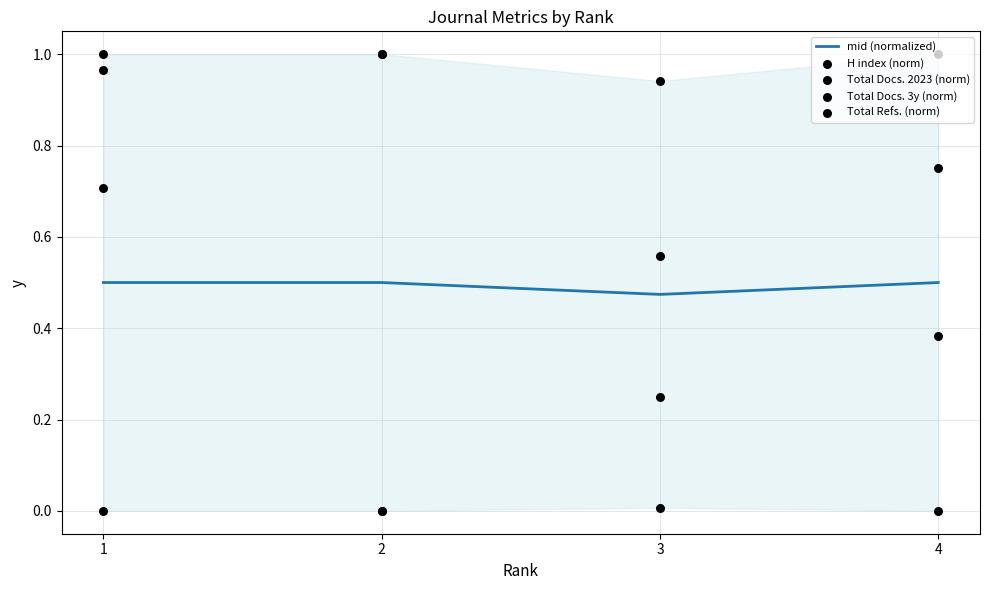

Which series has the largest total across all categories?

Total Docs. 3y (norm)